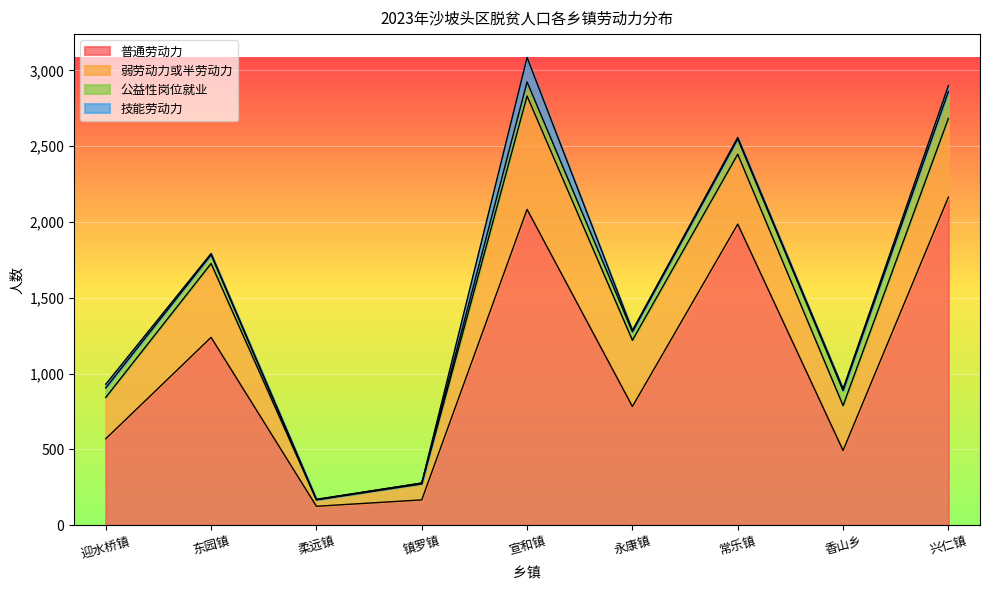

What is the difference between the second highest and minimum values in the 公益性岗位就业 series?

99